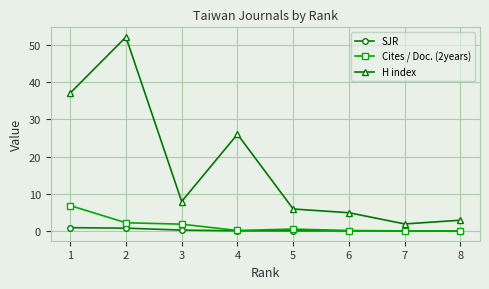

Which series has the largest total across all categories?

H index